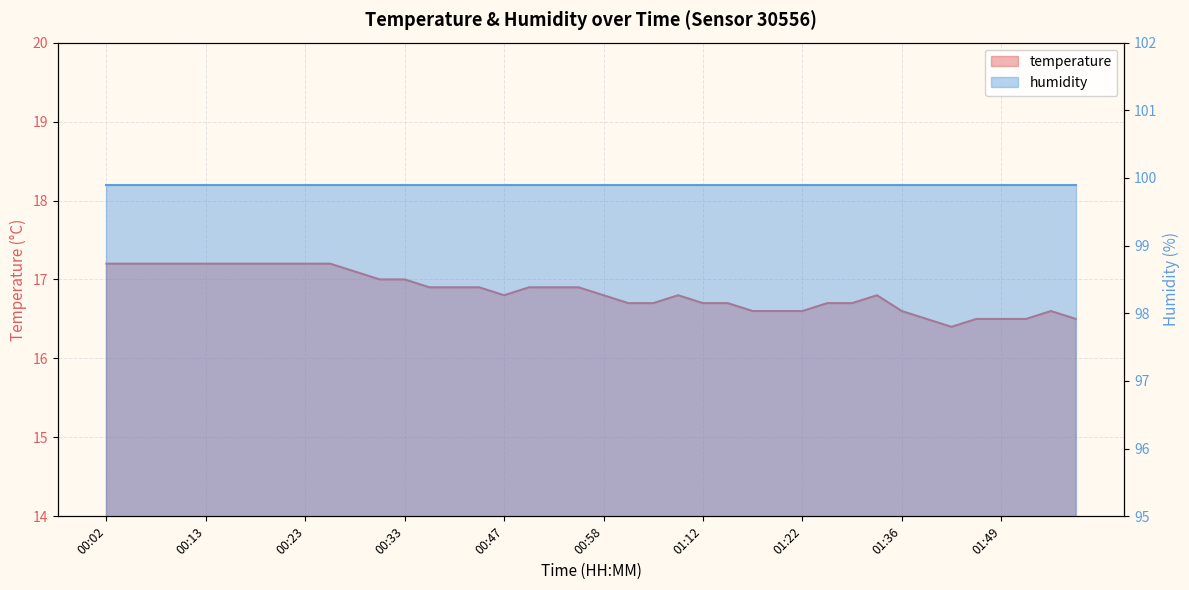

True or false: there are more than 1 points higher than both neighbors.

True